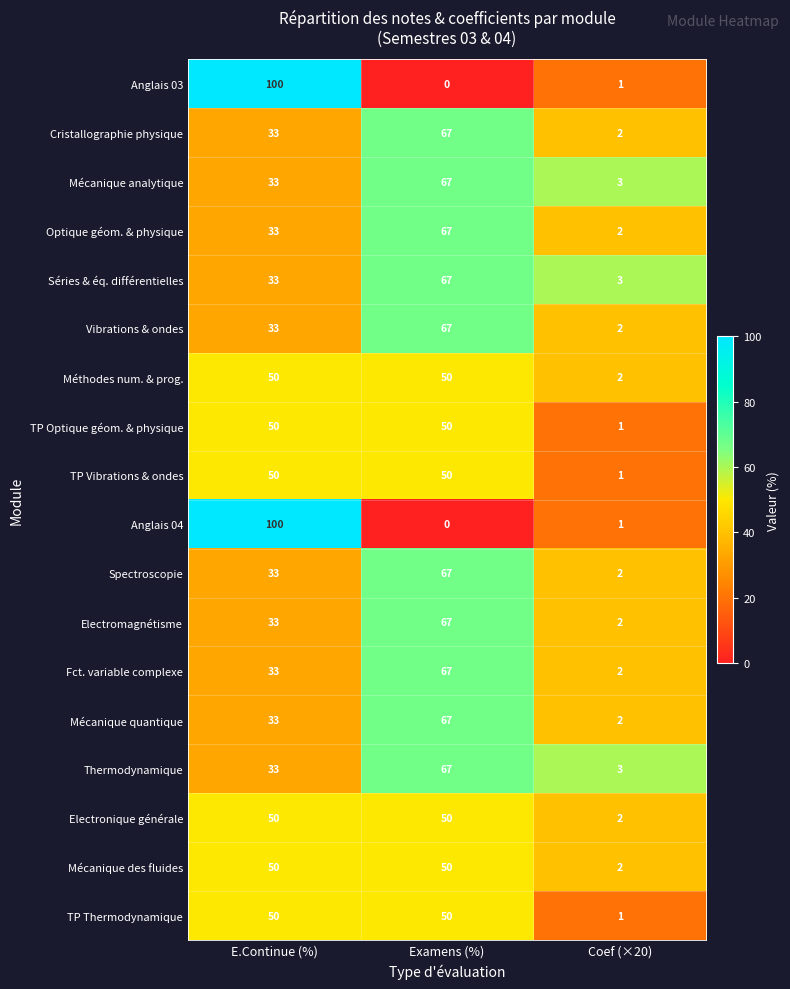

What is the difference between the maximum and minimum values in the Optique géom. & physique series?

65